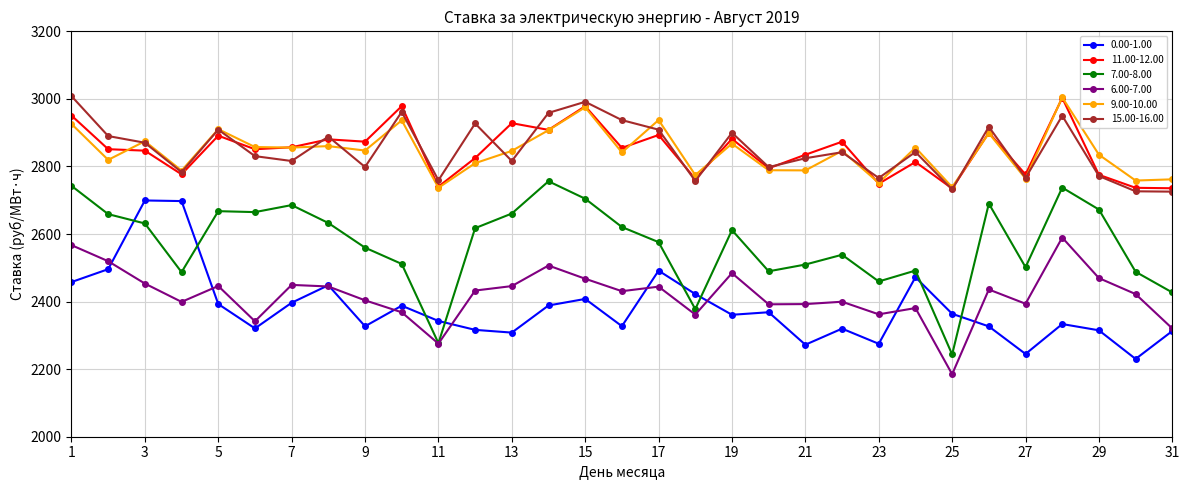

How many lines are shown in the chart?

6